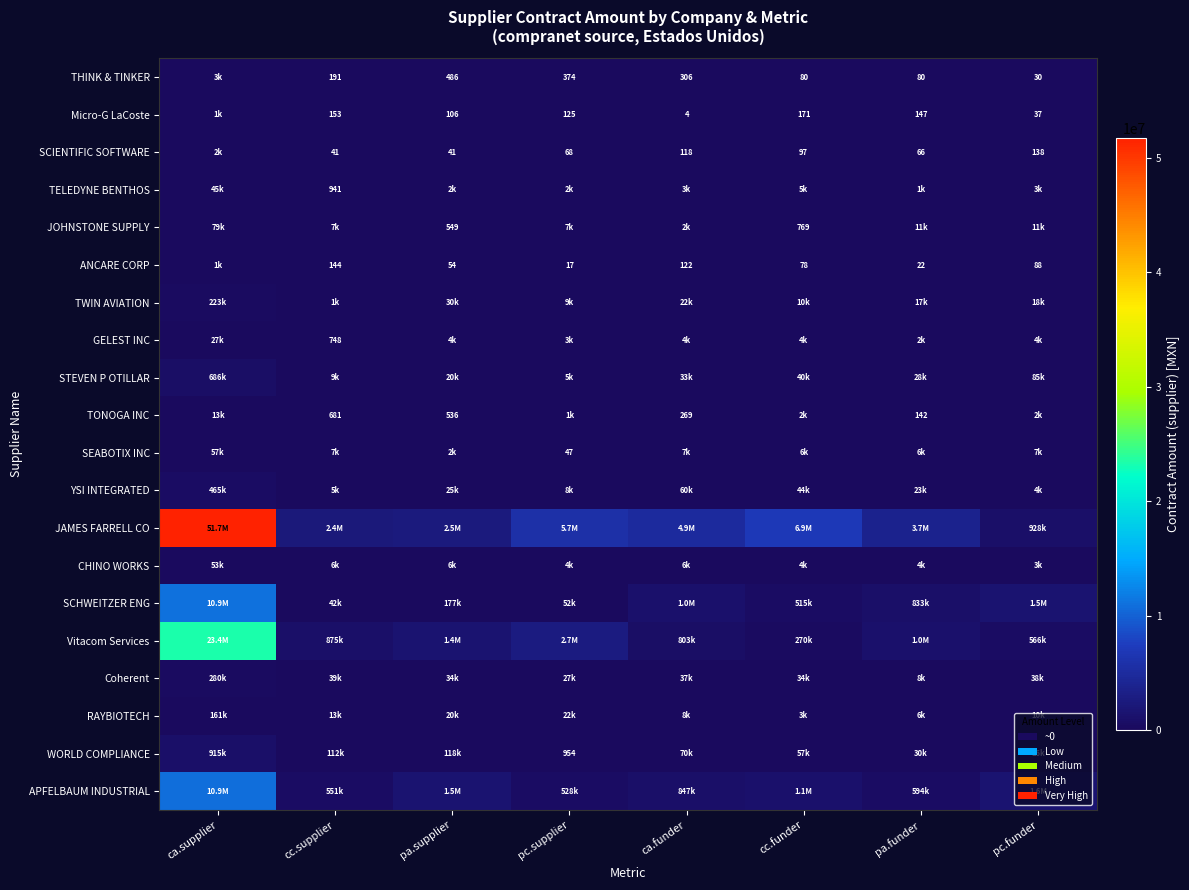

At which category is the sum across all series the highest?

ca.supplier